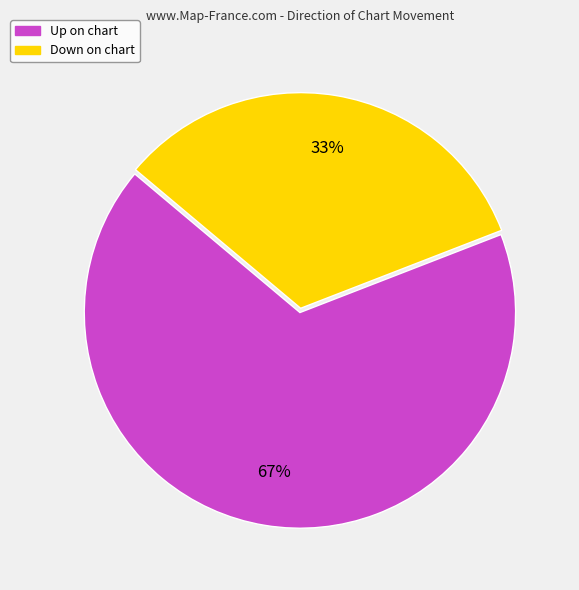

Does Up represent more than half of the total?

Yes